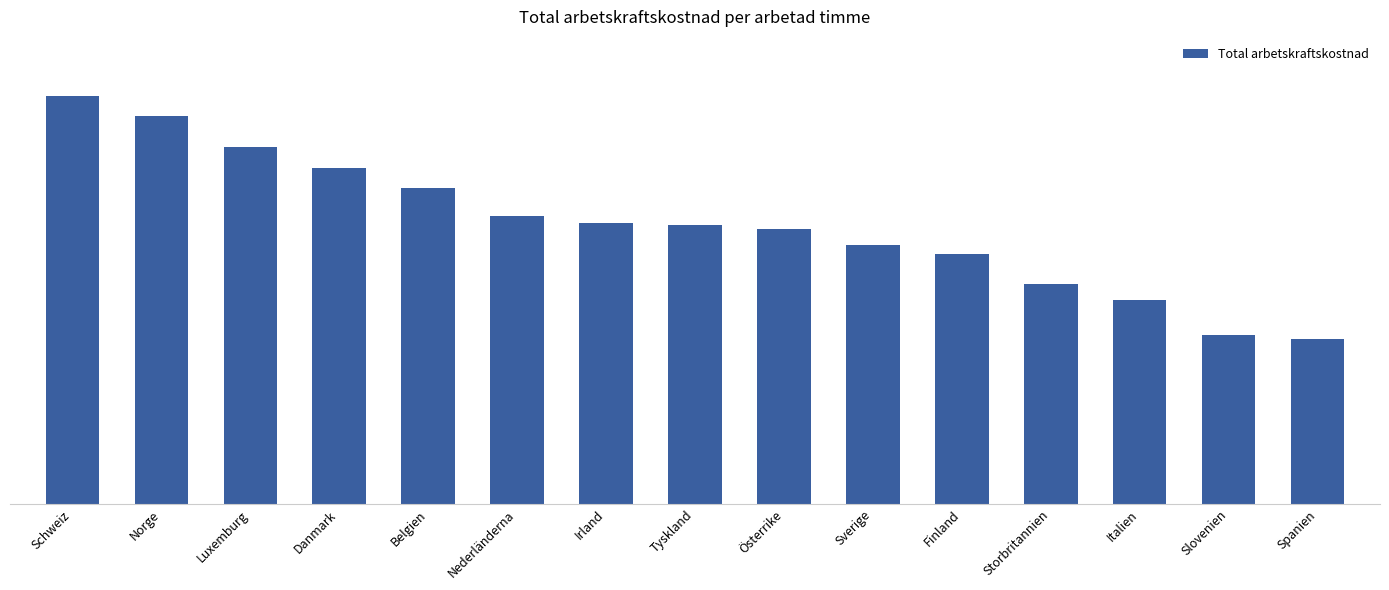

Where does the data first go above 478?

Schweiz